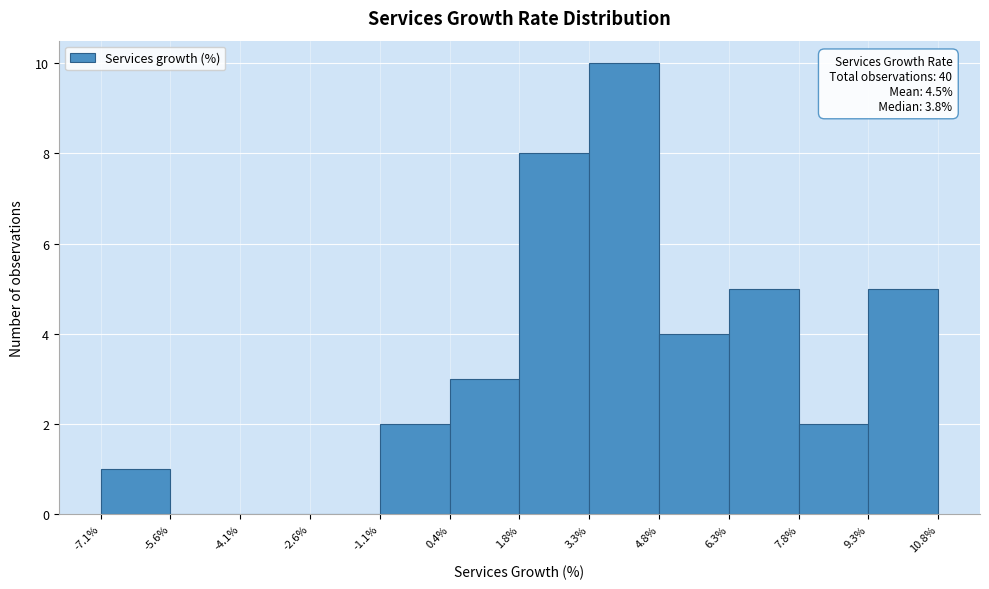

Over which range of the x-axis is the bar tallest?

3.3% to 4.8%